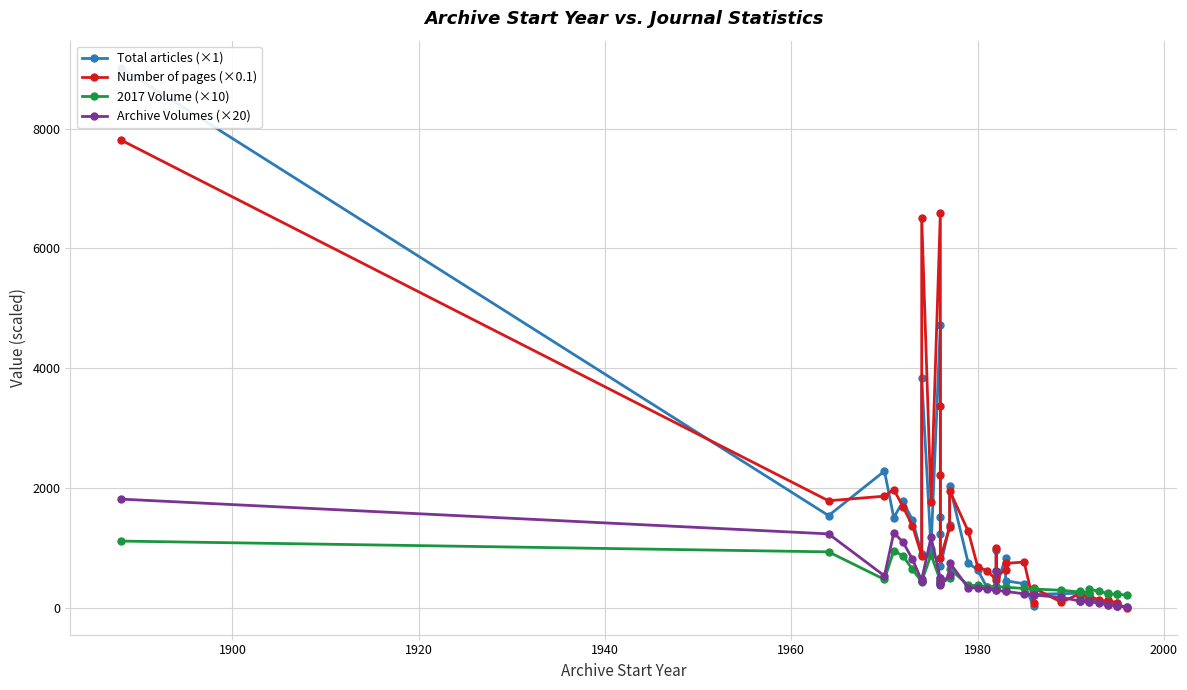

True or false: Total articles (×1) and Number of pages (×0.1) intersect in this chart.

True